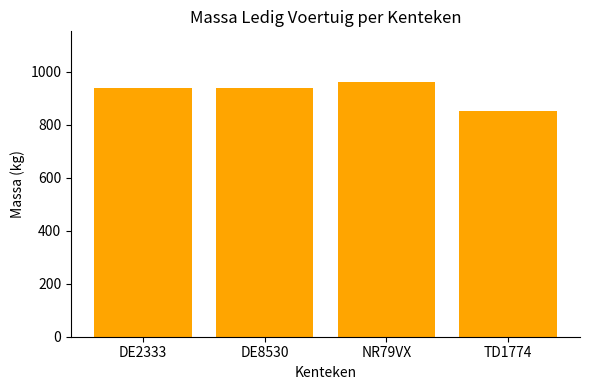

What is the approximate value at DE2333?

940